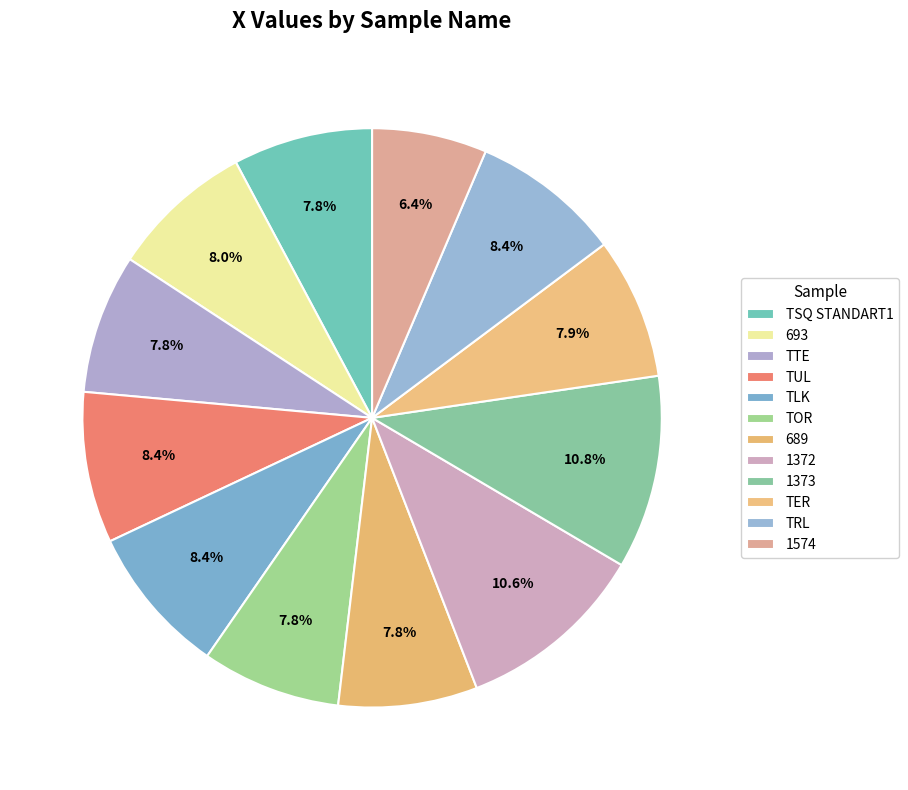

How many segments does this pie chart have?

12